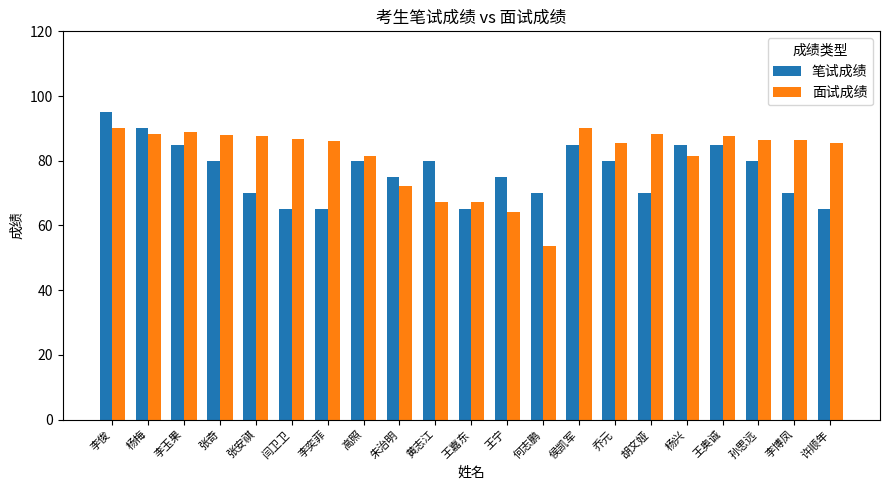

At which category does the chart reach its peak across all series?

李俊